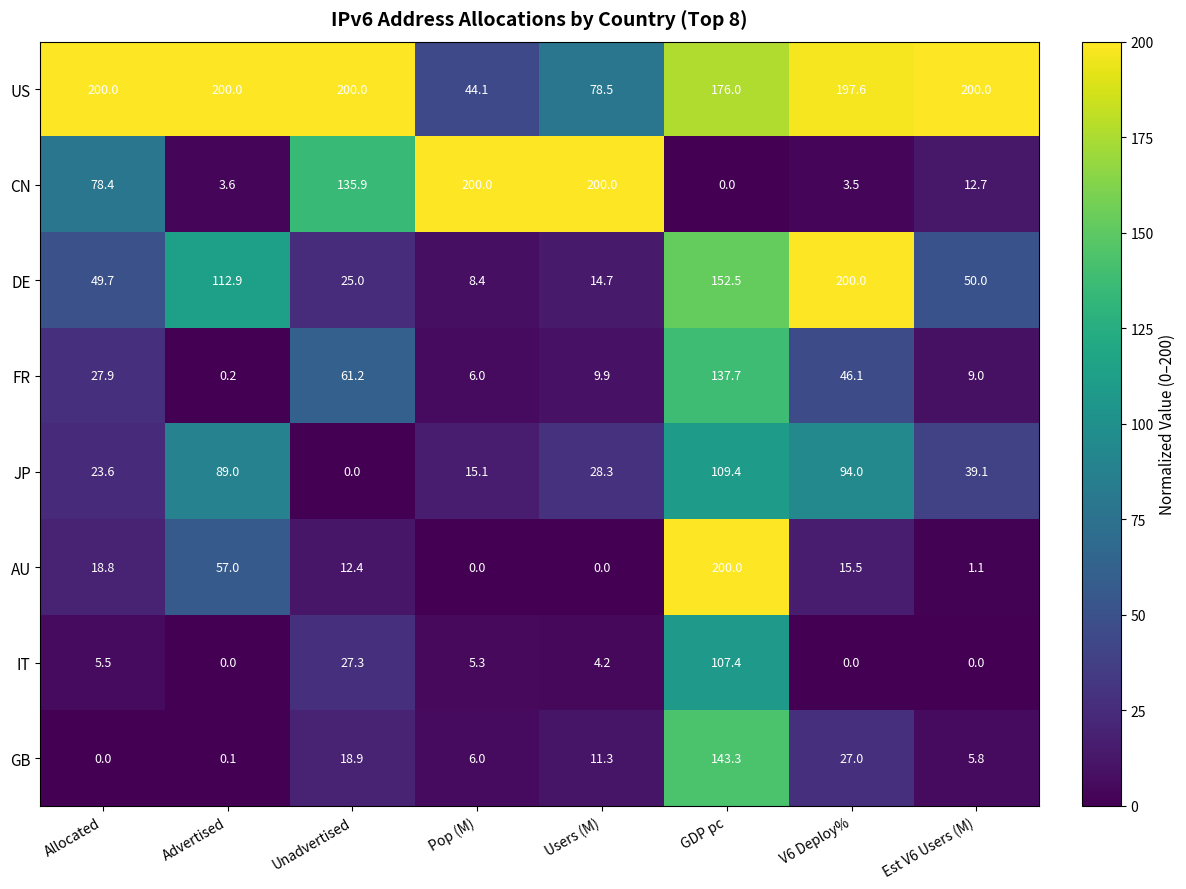

Is it true that AU equals 6.8 at Allocated?

False